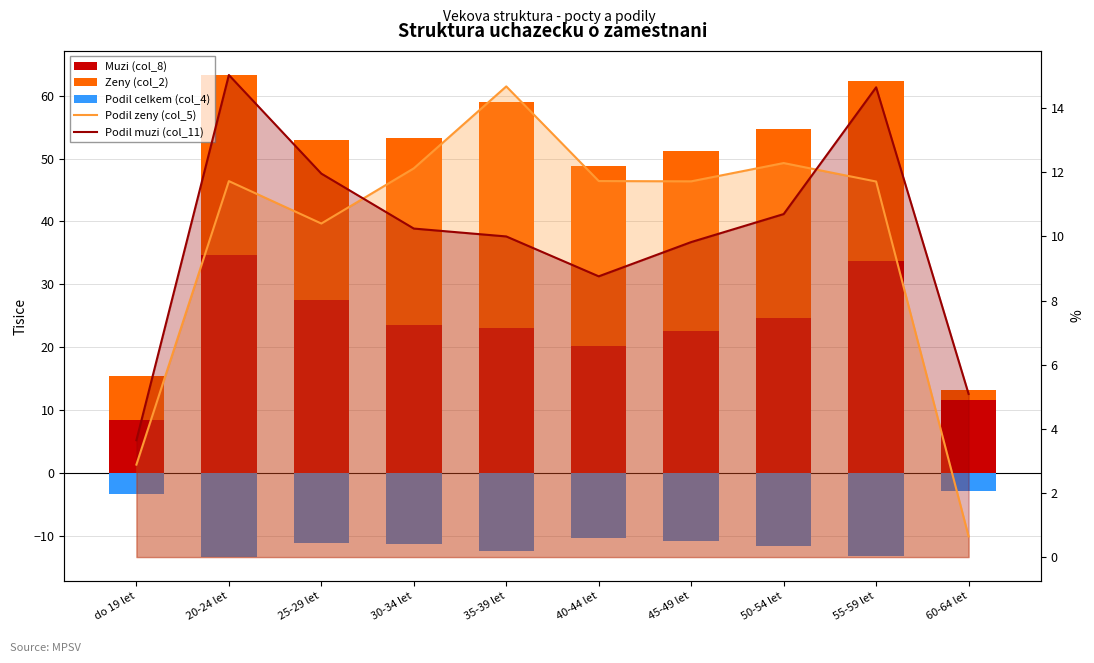

Is the value of Podil muzi (col_11) at 40-44 let greater than the value of Podil zeny (col_5) at do 19 let?

Yes